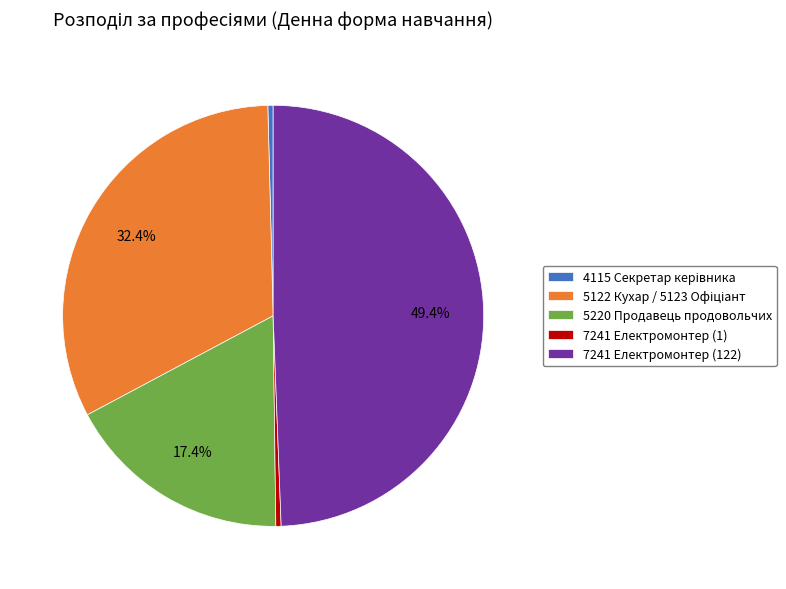

What is the ratio of the value at 5220 Продавець продовольчих to the value at 7241 Електромонтер (1)?

43.0